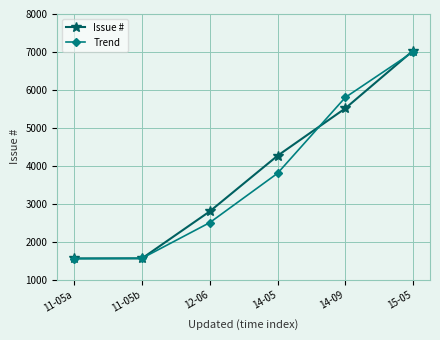

The value of Issue # at 11-05b is 1557. True or false?

True